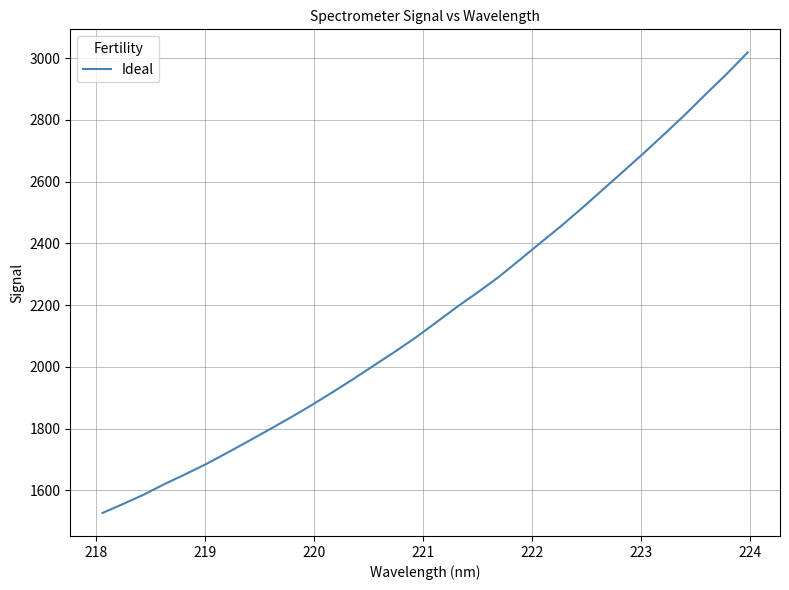

What is the maximum value shown in the chart?

3018.4